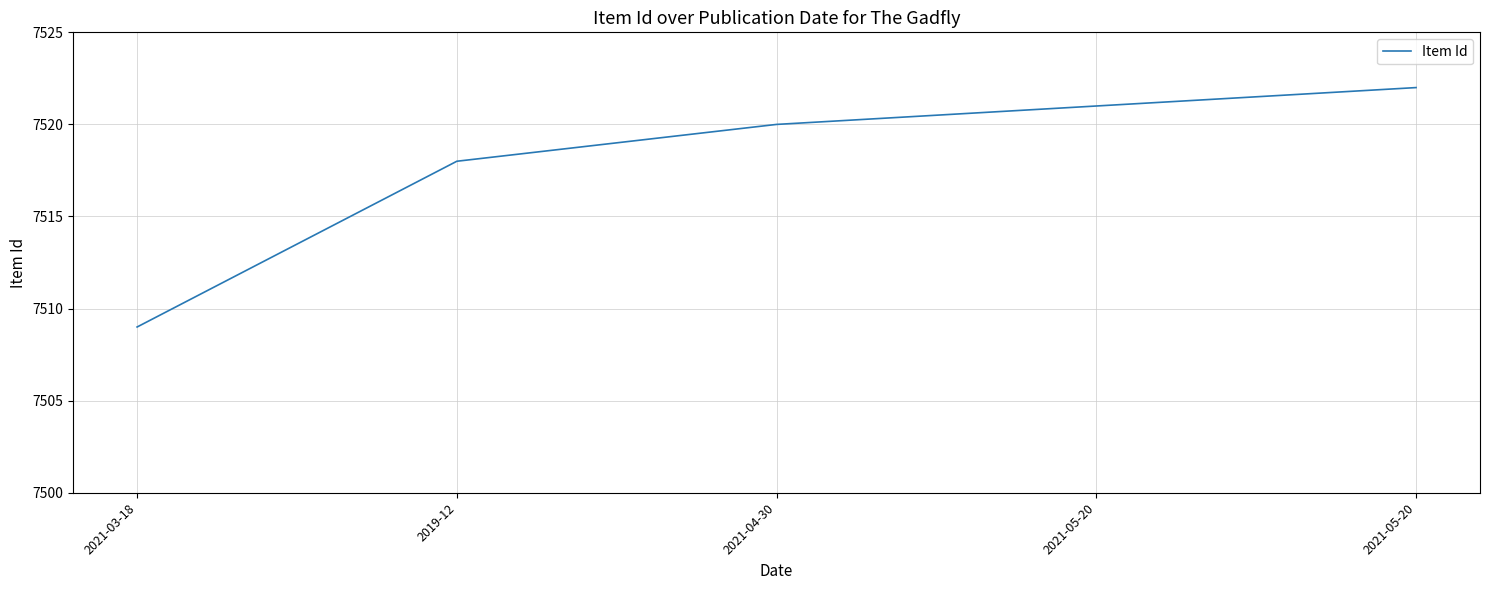

Count the number of data series in this chart.

1